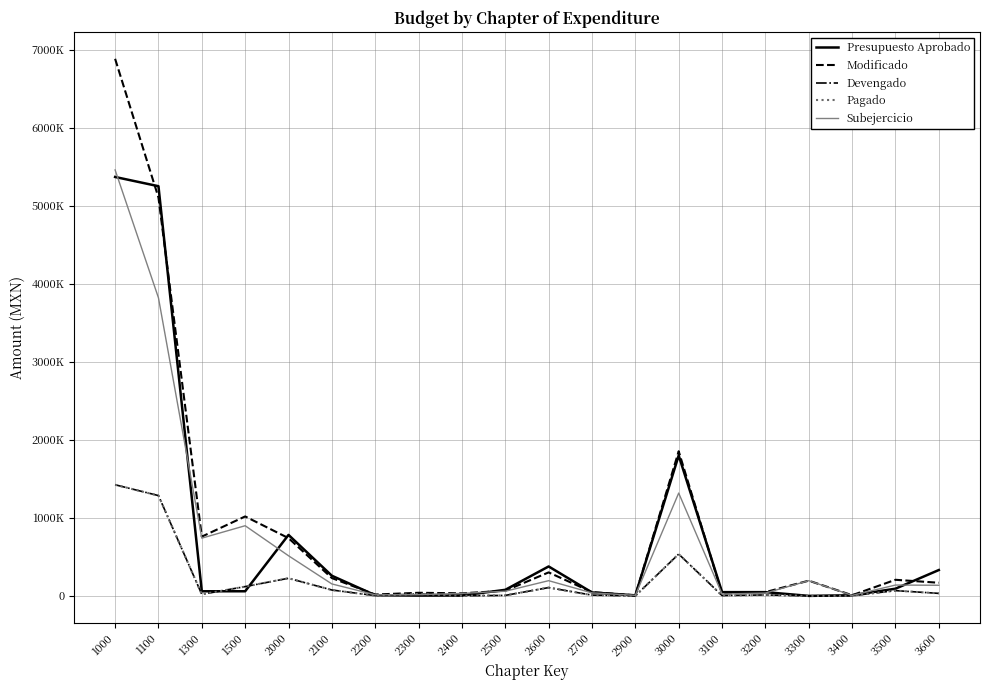

Is this an area chart (filled region under the line)?

No